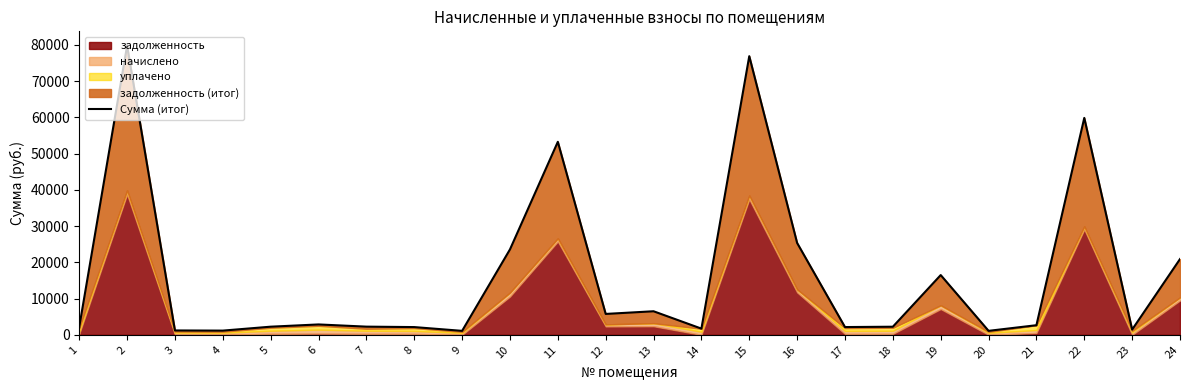

Rank the categories by value from highest to lowest.

2, 15, 22, 11, 16, 10, 24, 19, 13, 12, 6, 21, 7, 5, 18, 1, 17, 8, 14, 23, 3, 4, 20, 9